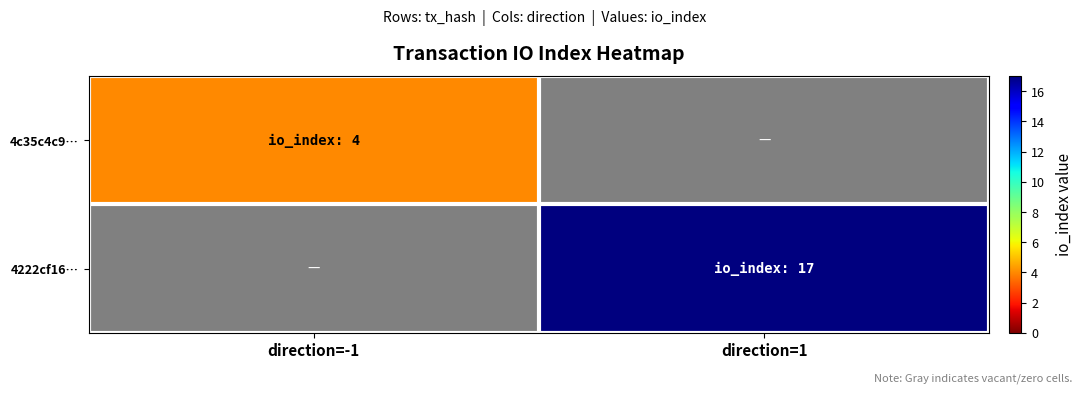

Reading right to left, transcribe all the data shown in this chart.

4c35c4c9…: direction=1=0	direction=-1=4
4222cf16…: direction=1=17	direction=-1=0